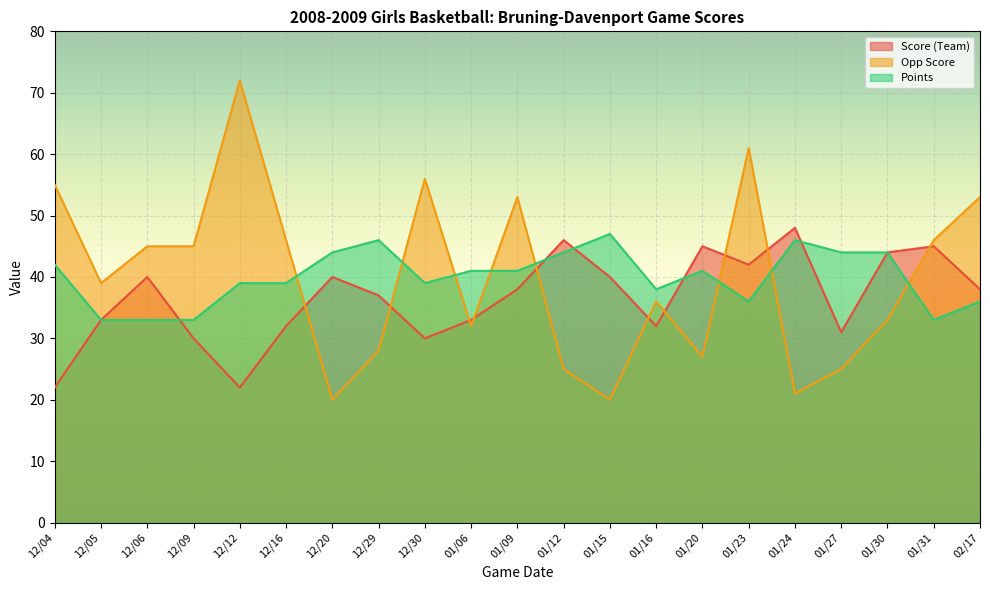

Is it true that Score (Team) equals 49 at 01/06?

False